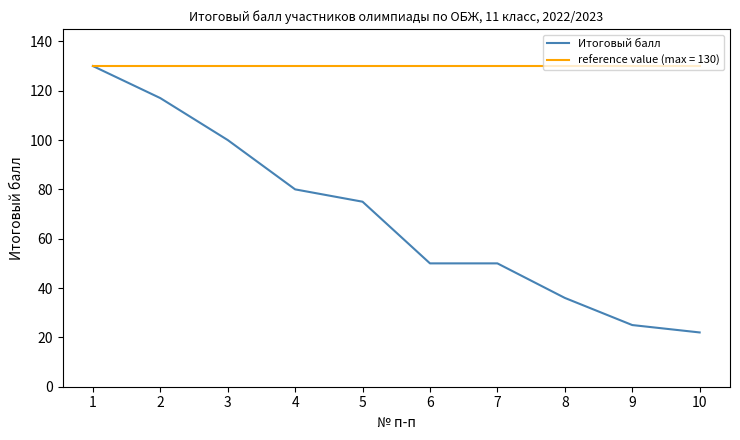

At which label does Итоговый балл reach its minimum?

10